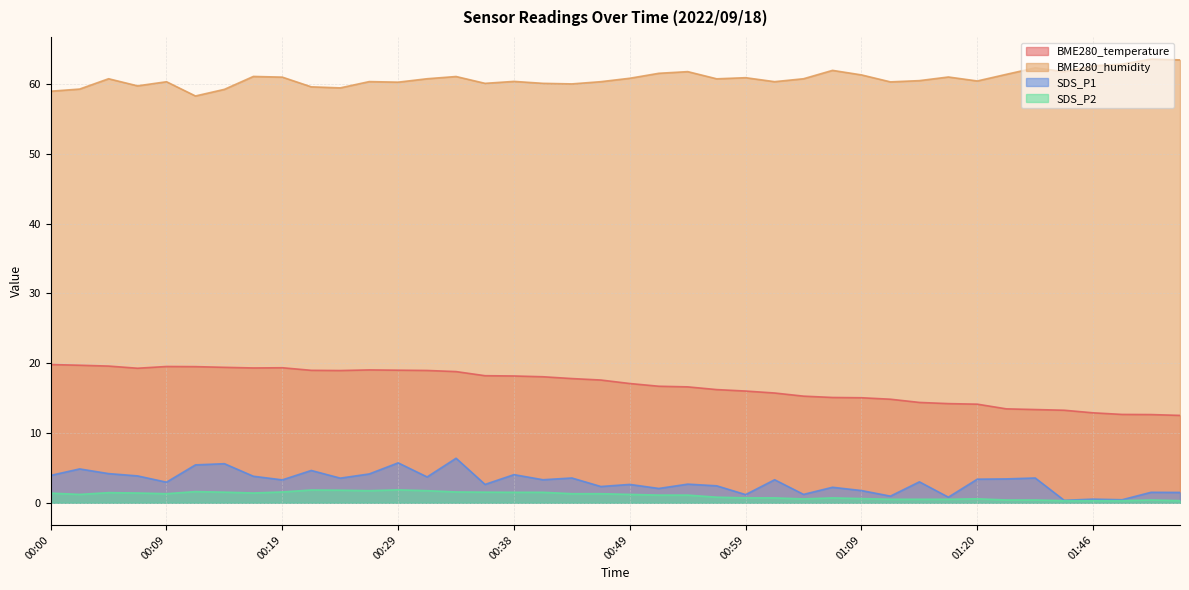

What is the approximate value of SDS_P1 at 01:51?

1.5